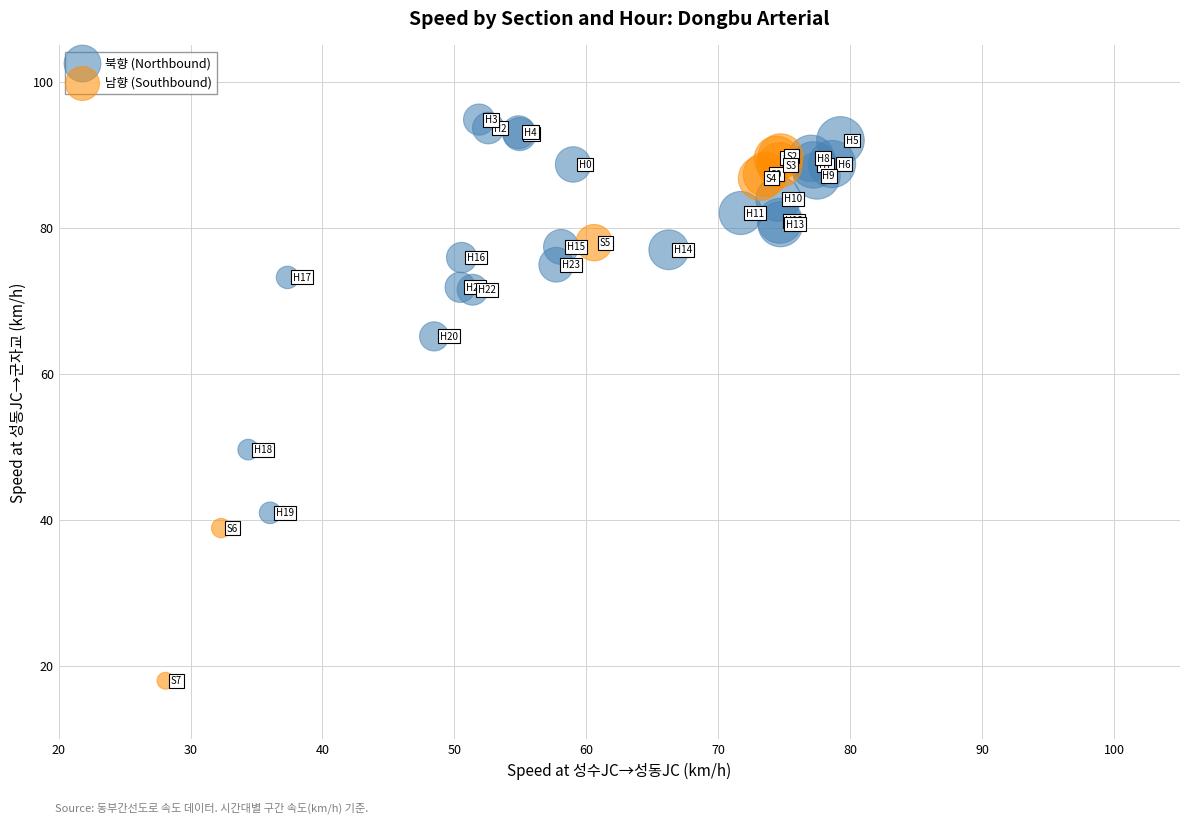

Which series contains the lowest Y value?

남향 (Southbound)